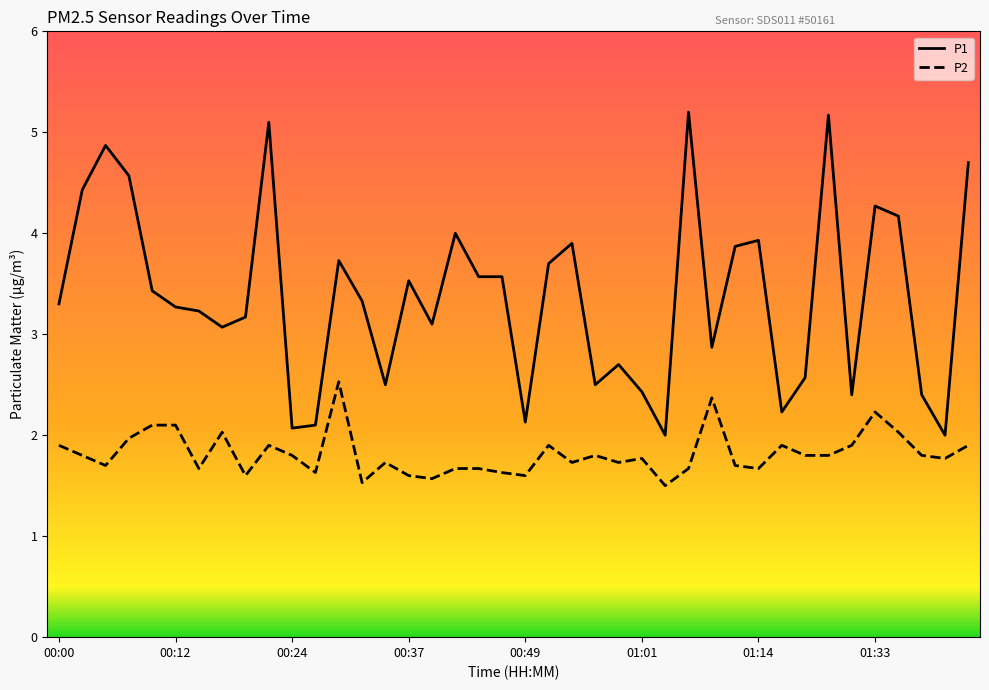

List the series in order of their peak value, lowest first.

P2, P1